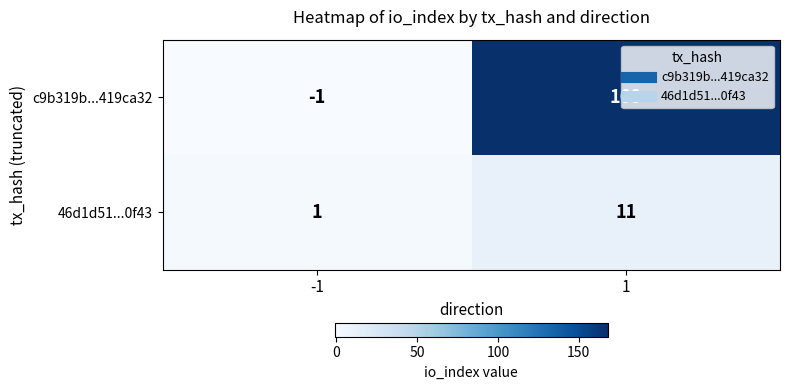

What is the maximum value for 46d1d51...0f43?

11